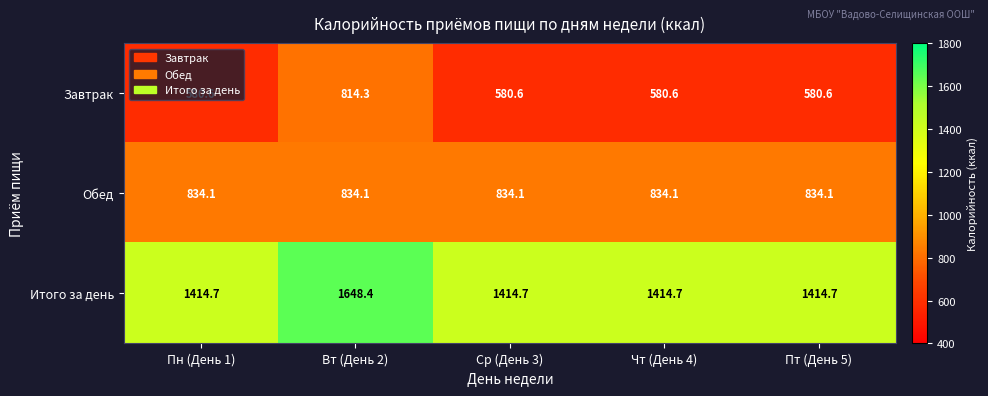

What is the approximate value of Завтрак at Ср (День 3)?

580.6